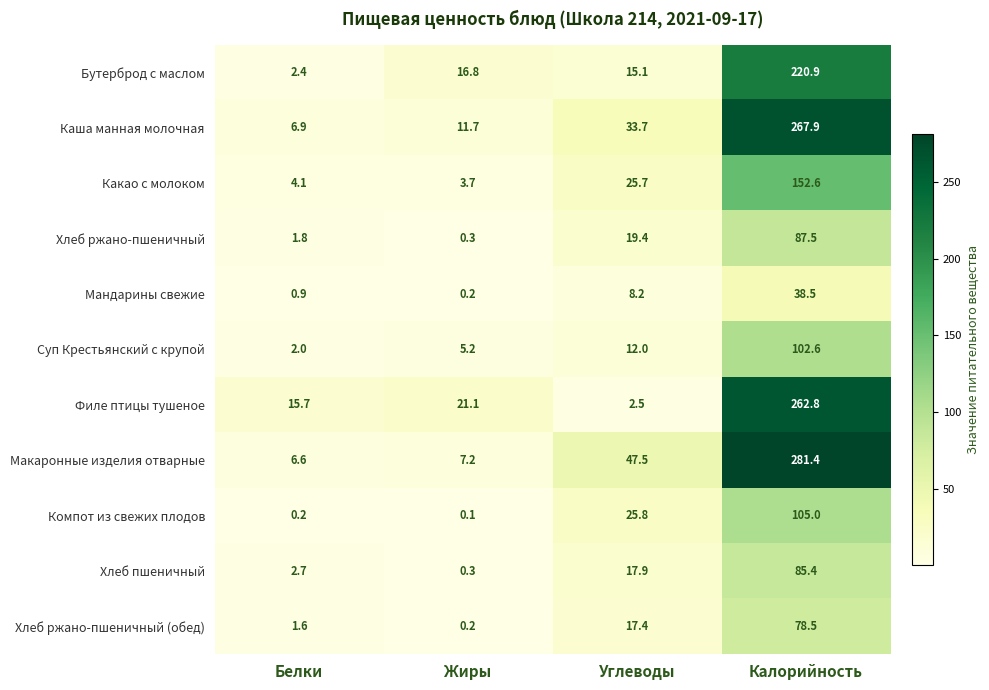

At which label is Какао с молоком closest to 78?

Углеводы